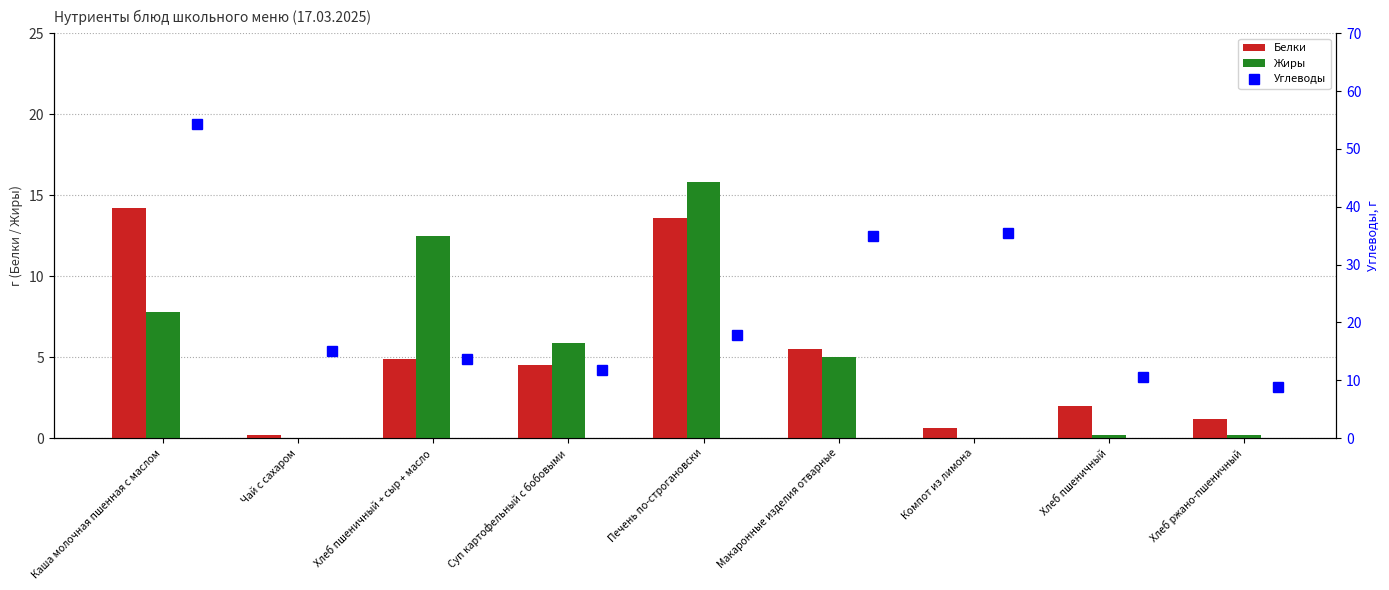

The value of Жиры at Каша молочная пшенная с маслом is 2.2. True or false?

False